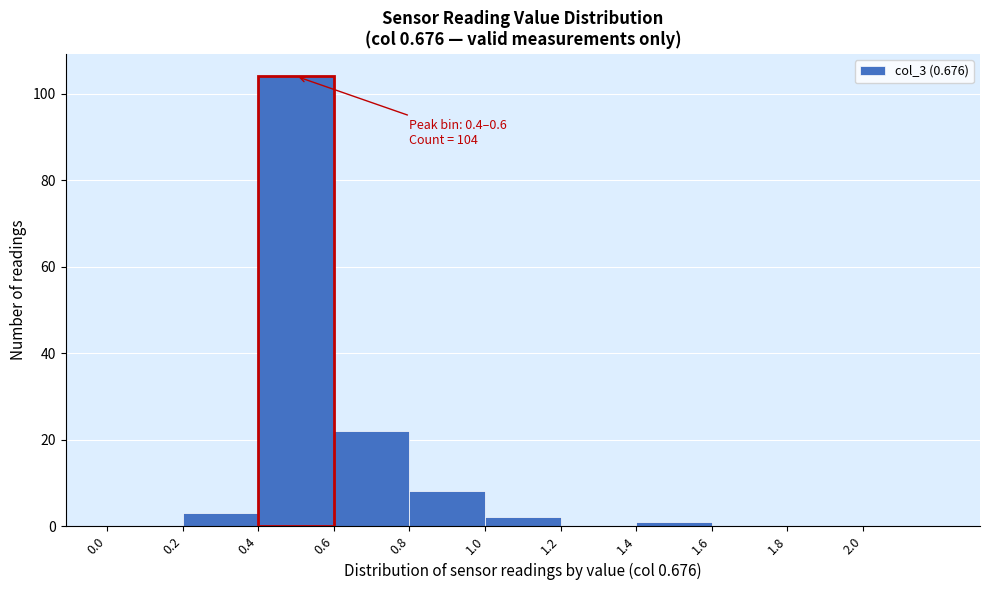

Over which range of the x-axis is the bar tallest?

0.4 to 0.6